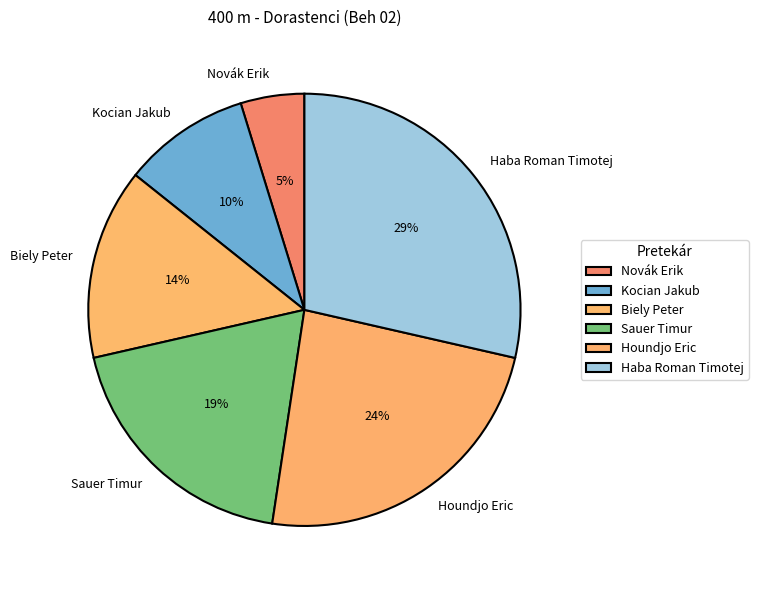

To the nearest percent, what portion does Haba Roman Timotej represent?

29%